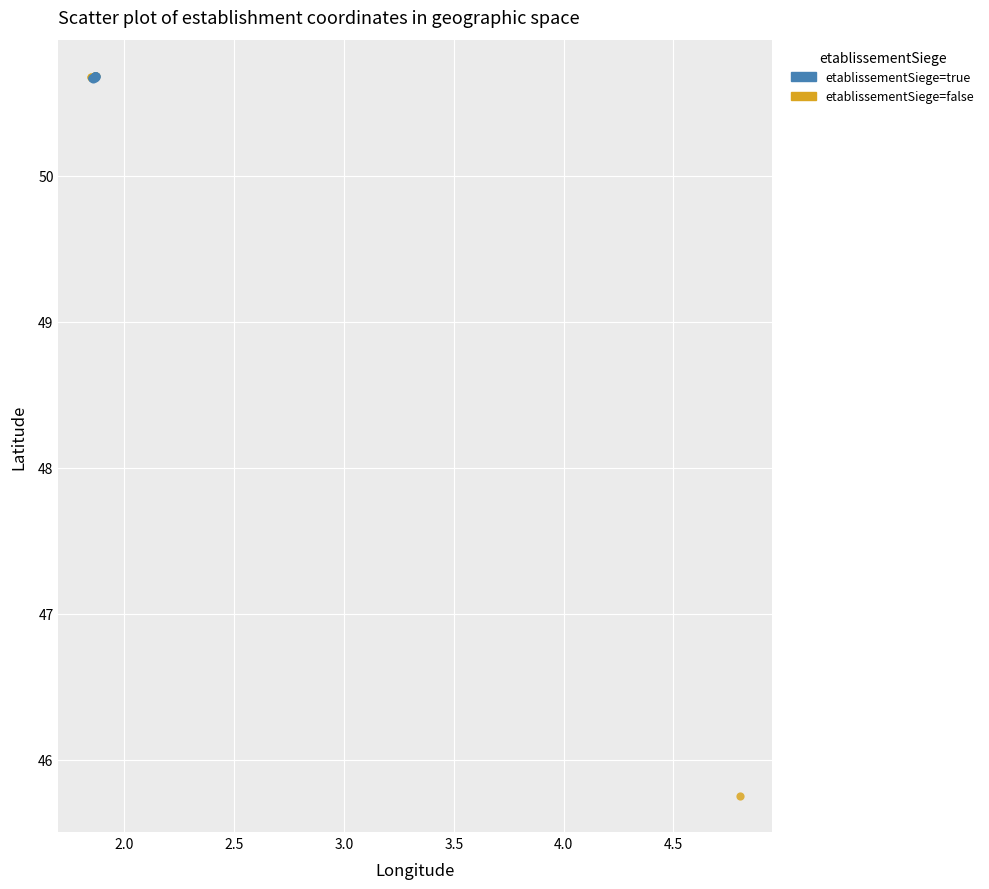

Which series reaches the minimum Y coordinate?

etablissementSiege=false